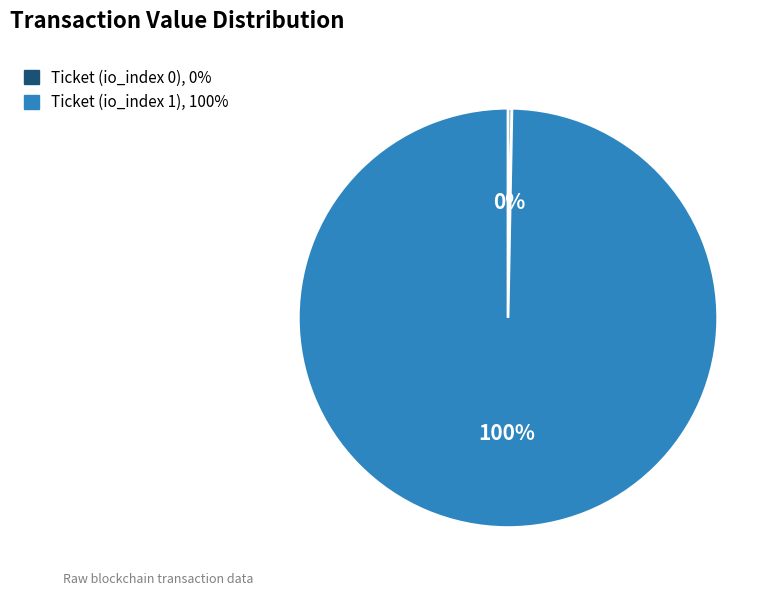

Is it true that Ticket (io_index 1) is 100% of the pie?

True